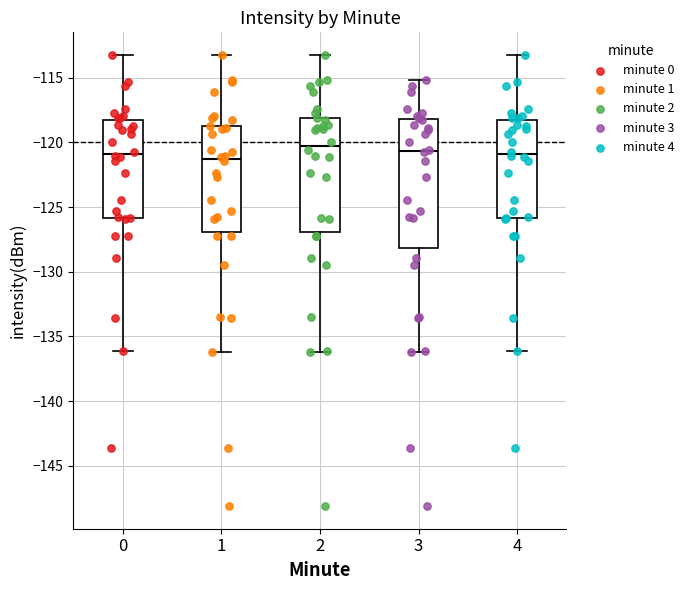

Reading left to right, transcribe this box plot: for each box, give where its median line is, the range the box spans, and where its two whiskers end, as read against the y-axis. The values are not printed on the chart, so give them approximately, as read against the axis.

0: median -121.0, box -126.0 to -118.5, whiskers -136.0 to -113.0
1: median -121.5, box -127.0 to -119.0, whiskers -136.0 to -113.0
2: median -120.5, box -127.0 to -118.0, whiskers -136.0 to -113.0
3: median -120.5, box -128.0 to -118.0, whiskers -136.0 to -115.0
4: median -121.0, box -126.0 to -118.5, whiskers -136.0 to -113.0